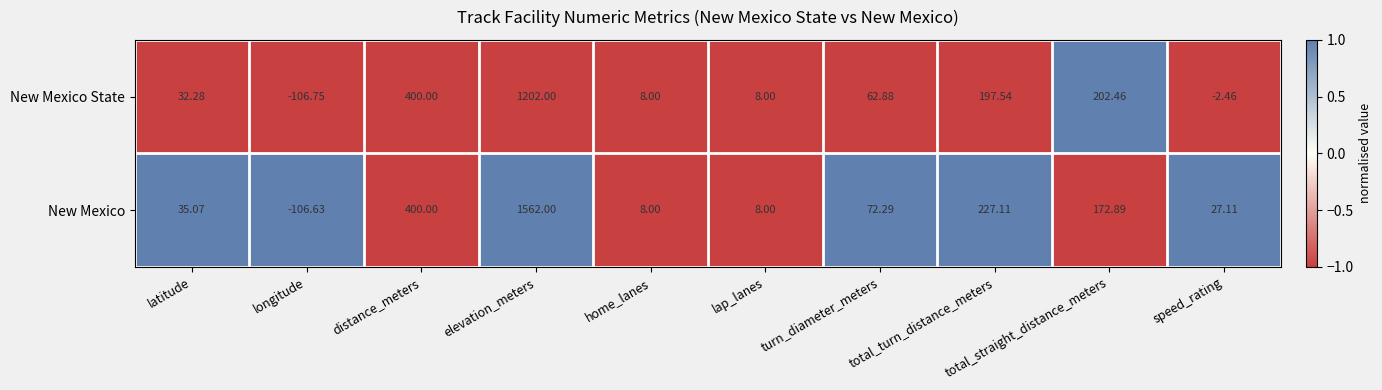

List the series in order of their overall mean, highest first.

New Mexico, New Mexico State